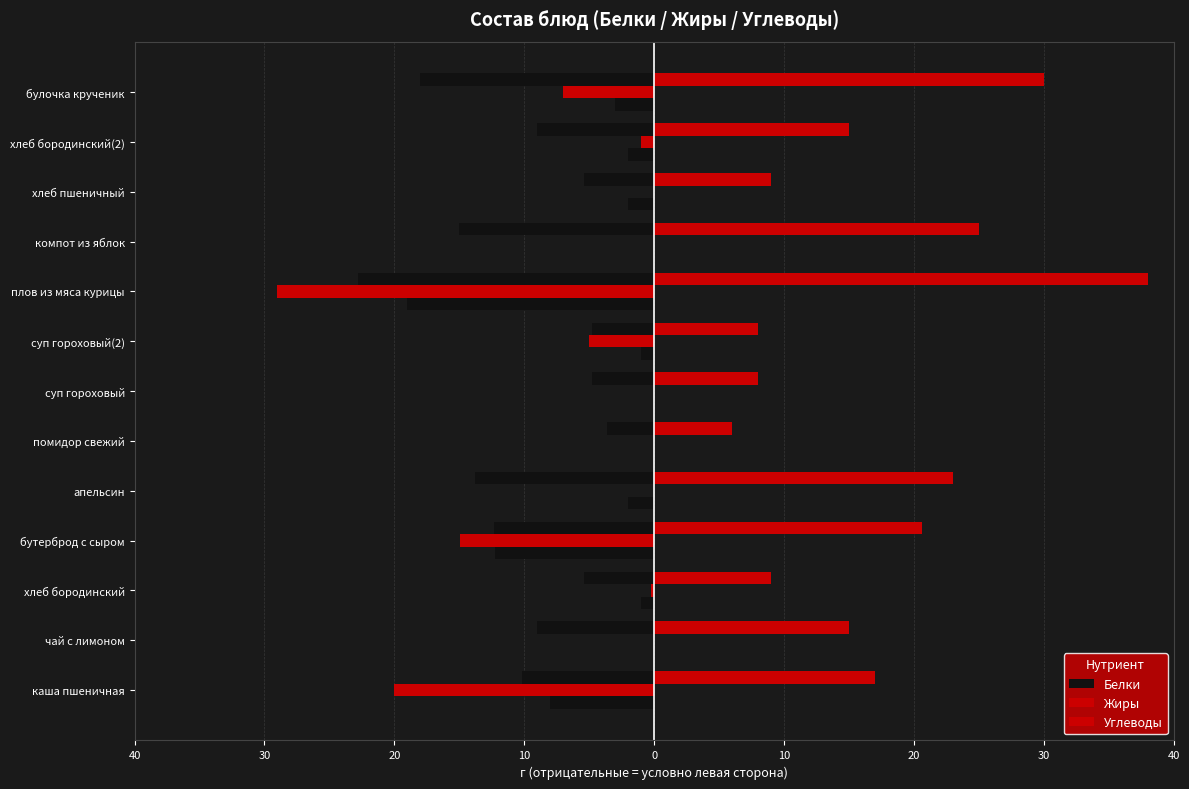

Reading left to right, extract all data points from this chart.

Белки: -8.0	0.0	-1.0	-12.3	-2.0	0.0	0.0	-1.0	-19.0	0.0	-2.0	-2.0	-3.0
Жиры: -20.0	0.0	-0.2	-15.0	0.0	0.0	0.0	-5.0	-29.0	0.0	0.0	-1.0	-7.0
Углеводы: 17.0	15.0	9.0	20.6	23.0	6.0	8.0	8.0	38.0	25.0	9.0	15.0	30.0